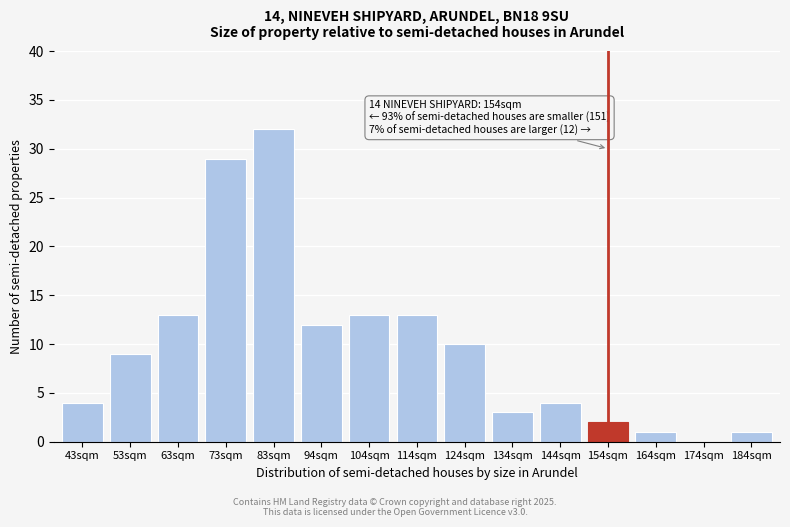

Reading left to right, list all the values displayed in this chart.

43sqm=4	53sqm=9	63sqm=13	73sqm=29	83sqm=32	94sqm=12	104sqm=13	114sqm=13	124sqm=10	134sqm=3	144sqm=4	154sqm=2	164sqm=1	174sqm=0	184sqm=1